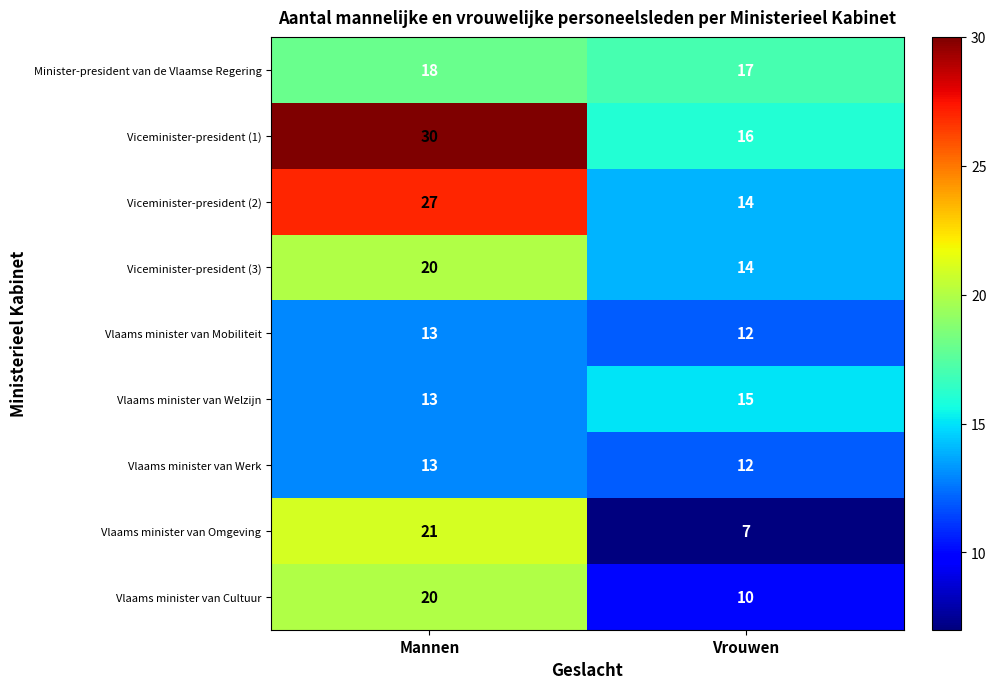

True or false: Viceminister-president (2) has a value of 27 at Mannen.

True